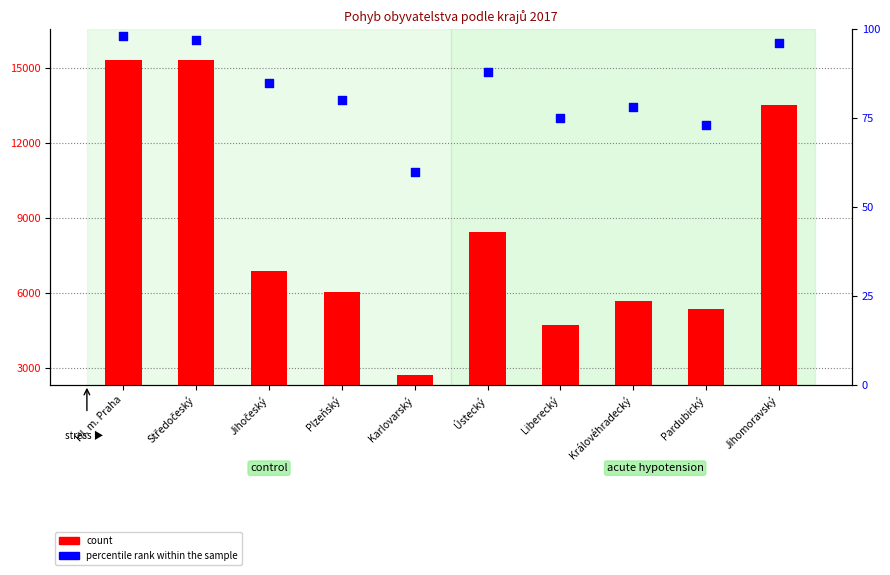

Which series contains the highest Y value?

count